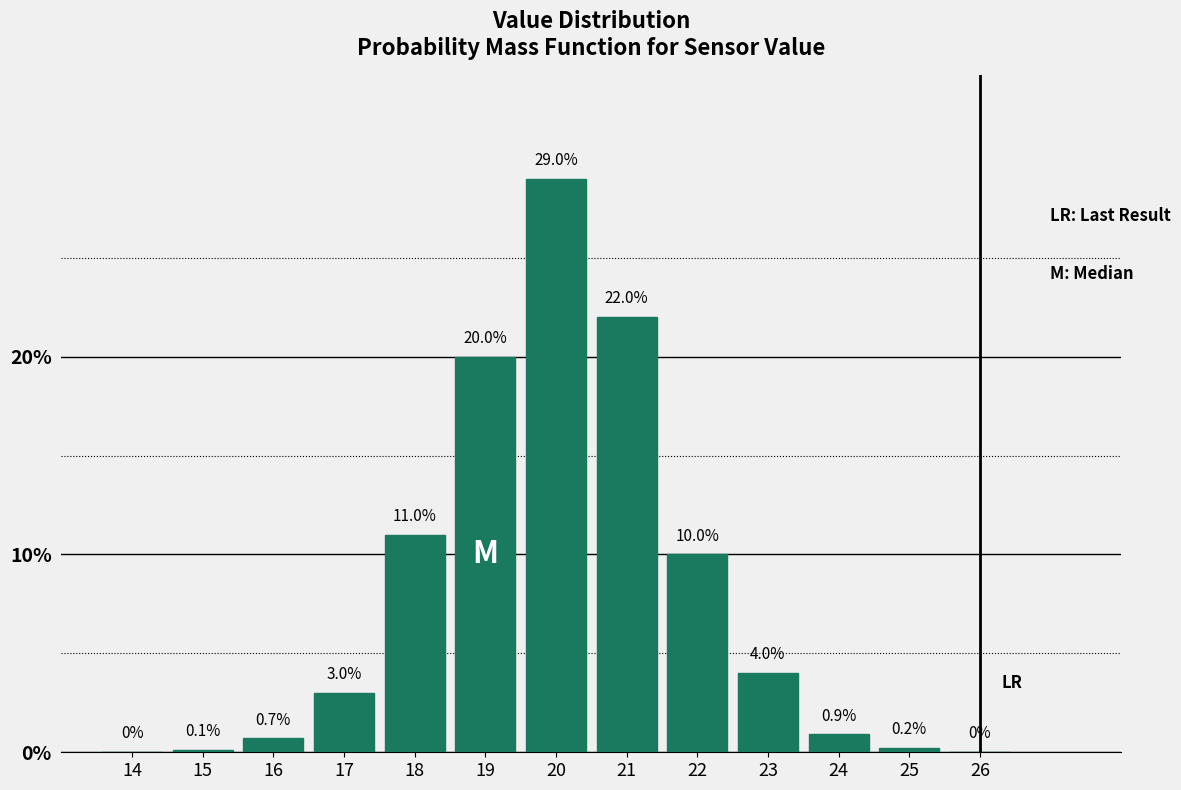

Reading left to right, list all the values displayed in this chart.

14=0.0	15=0.1	16=0.7	17=3.0	18=11.0	19=20.0	20=29.0	21=22.0	22=10.0	23=4.0	24=0.9	25=0.2	26=0.0